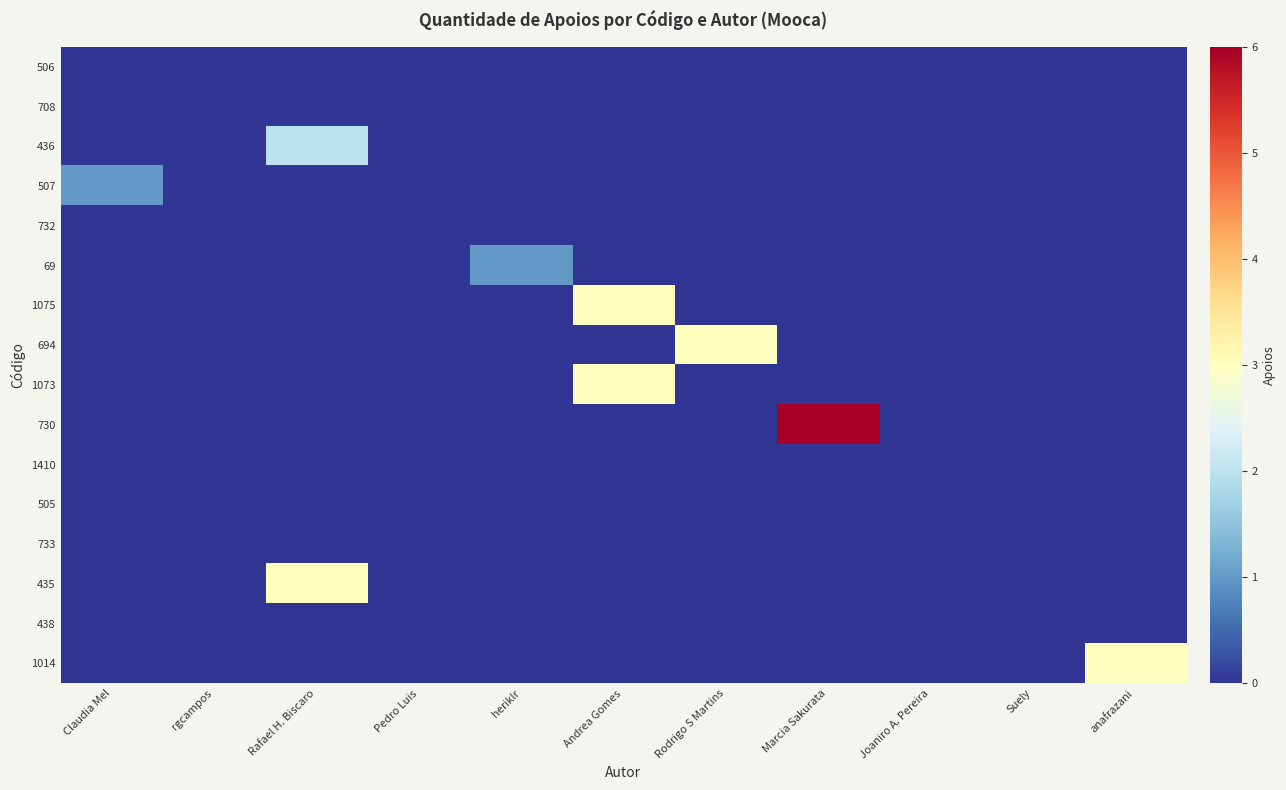

Which category has the highest value across all series?

Marcia Sakurata